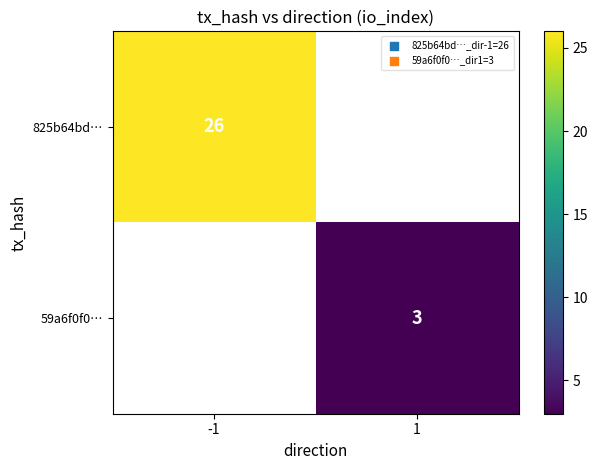

True or false: 825b64bd… has a value of 44 at -1.

False